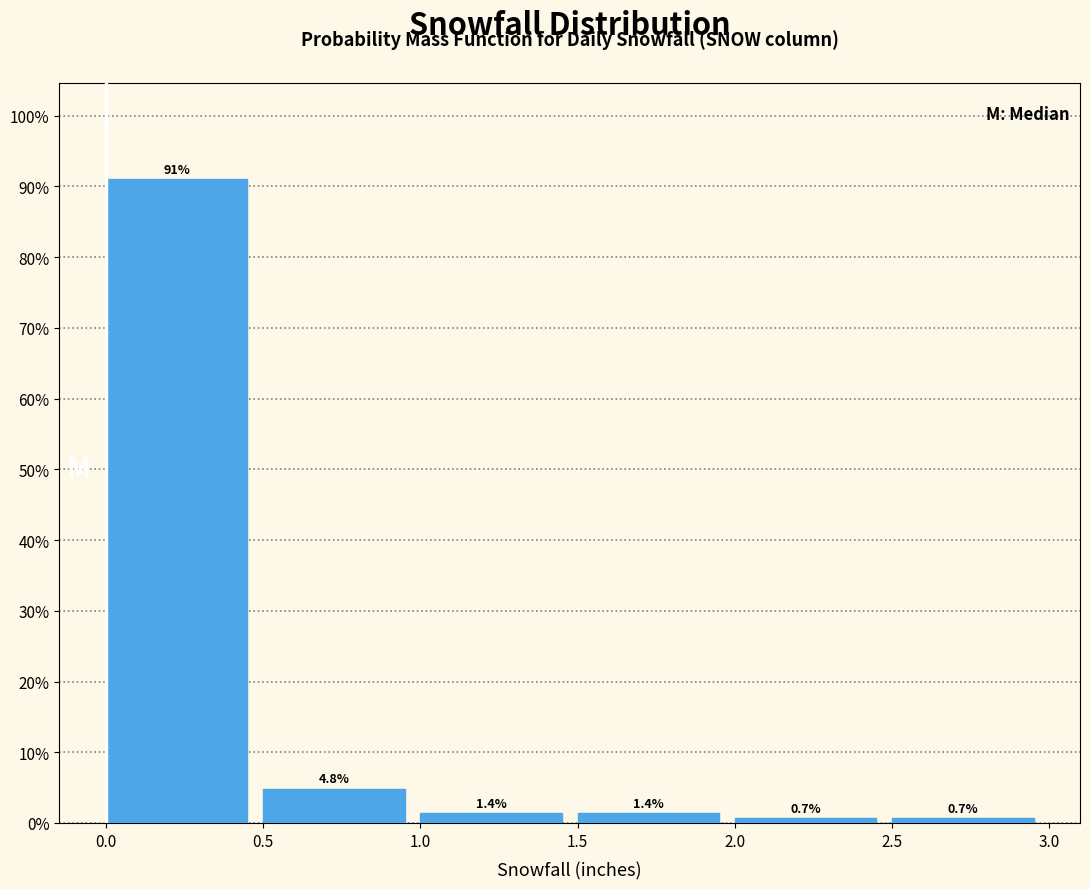

Over which range of the x-axis is the bar tallest?

0.0 to 0.5